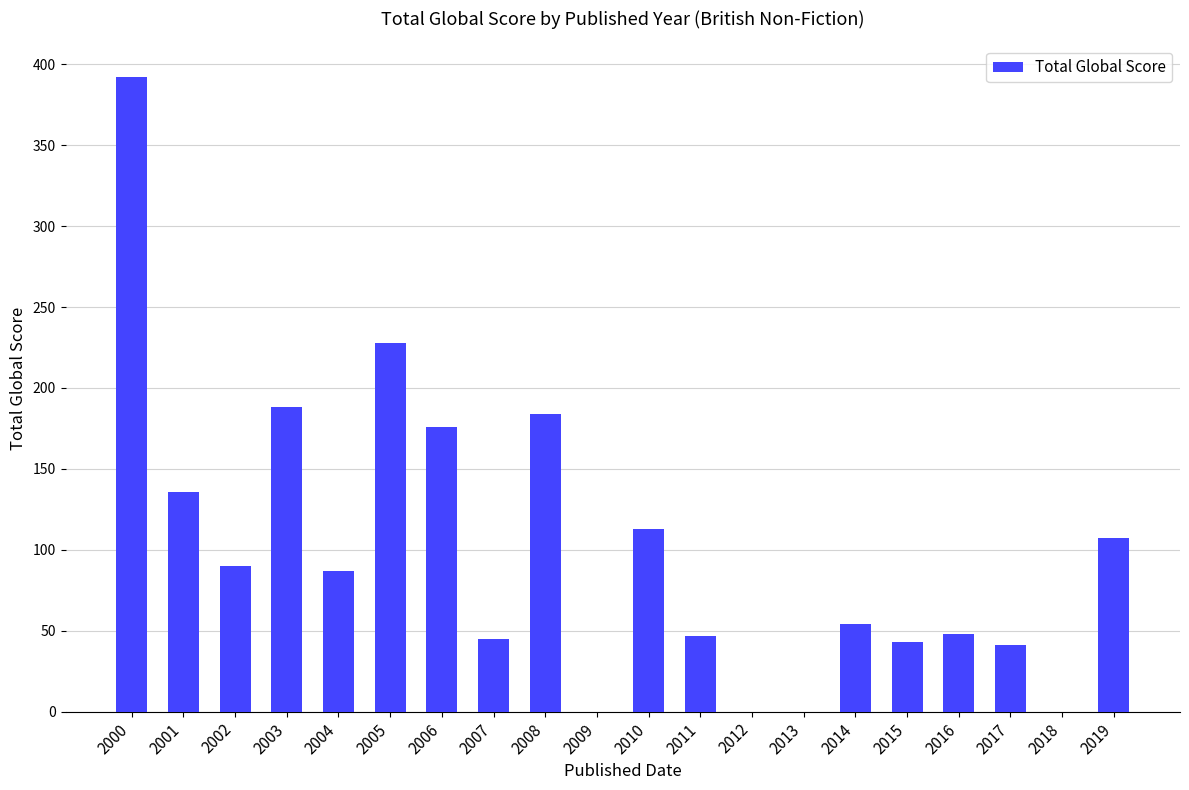

Is it true that the value at 2019 is 107?

True